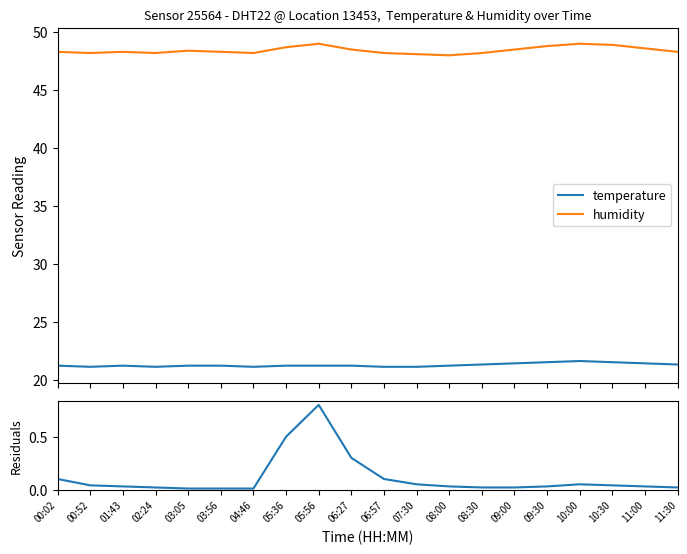

Reading right to left, what are all the values shown in this chart?

temperature: 11:30=21.3	11:00=21.4	10:30=21.5	10:00=21.6	09:30=21.5	09:00=21.4	08:30=21.3	08:00=21.2	07:30=21.1	06:57=21.1	06:27=21.2	05:56=21.2	05:36=21.2	04:46=21.1	03:56=21.2	03:05=21.2	02:24=21.1	01:43=21.2	00:52=21.1	00:02=21.2
humidity: 11:30=48.3	11:00=48.6	10:30=48.9	10:00=49.0	09:30=48.8	09:00=48.5	08:30=48.2	08:00=48.0	07:30=48.1	06:57=48.2	06:27=48.5	05:56=49.0	05:36=48.7	04:46=48.2	03:56=48.3	03:05=48.4	02:24=48.2	01:43=48.3	00:52=48.2	00:02=48.3
residuals: 11:30=0.0	11:00=0.0	10:30=0.0	10:00=0.1	09:30=0.0	09:00=0.0	08:30=0.0	08:00=0.0	07:30=0.1	06:57=0.1	06:27=0.3	05:56=0.8	05:36=0.5	04:46=0.0	03:56=0.0	03:05=0.0	02:24=0.0	01:43=0.0	00:52=0.0	00:02=0.1